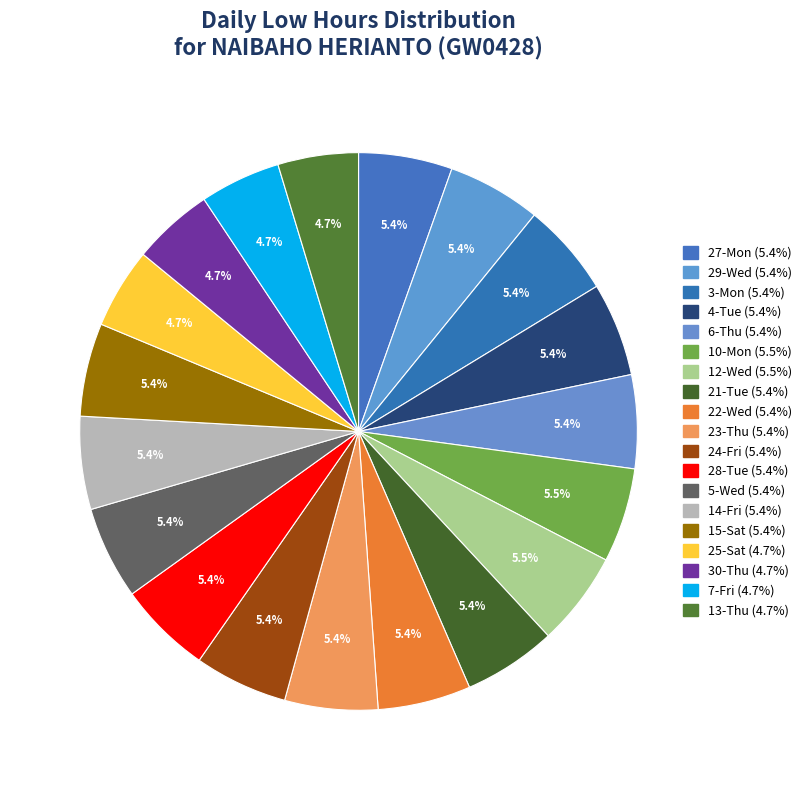

Rank the categories by value from highest to lowest.

10-Mon, 12-Wed, 27-Mon, 4-Tue, 29-Wed, 3-Mon, 6-Thu, 28-Tue, 24-Fri, 15-Sat, 21-Tue, 23-Thu, 22-Wed, 5-Wed, 14-Fri, 30-Thu, 7-Fri, 25-Sat, 13-Thu